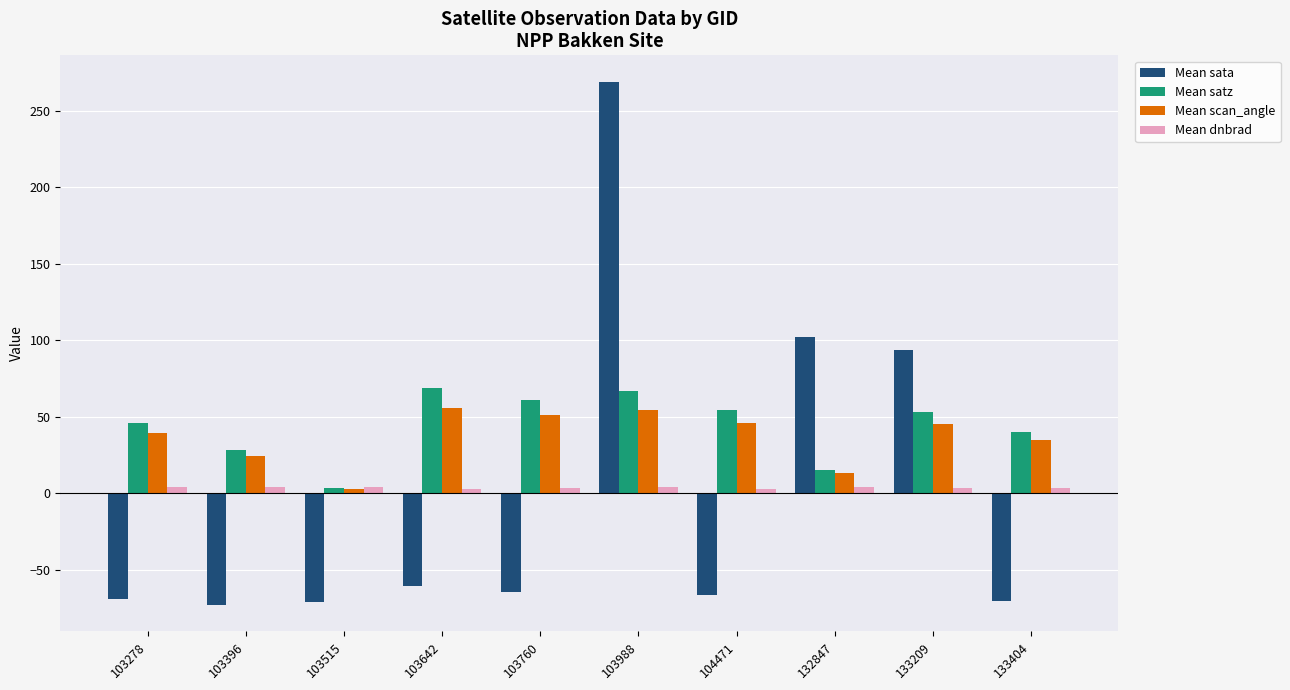

What is the average value of the Mean sata series?

-1.1